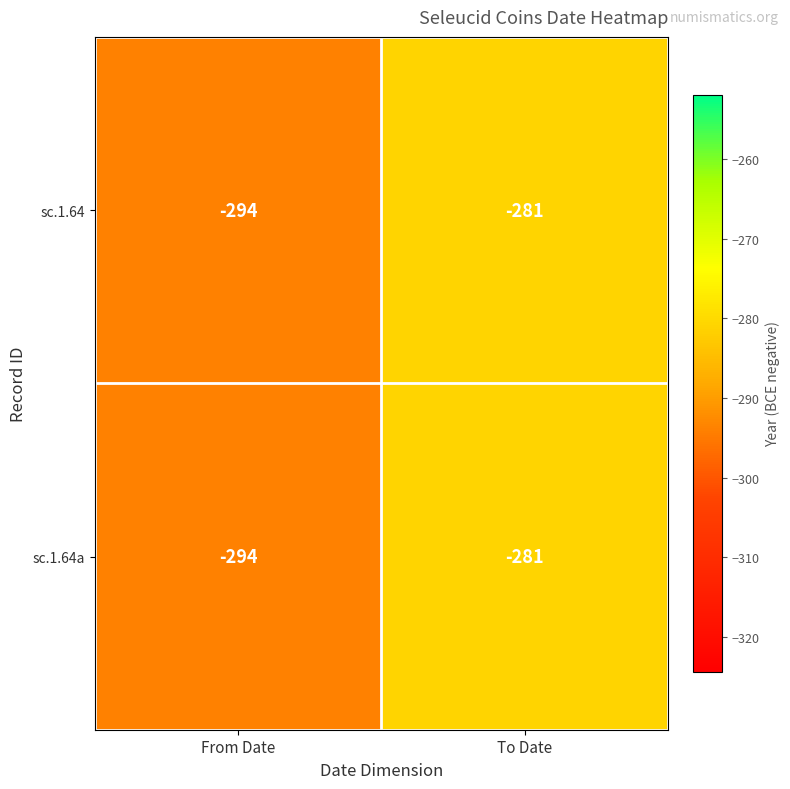

Which category has the lowest value in the sc.1.64a series?

From Date